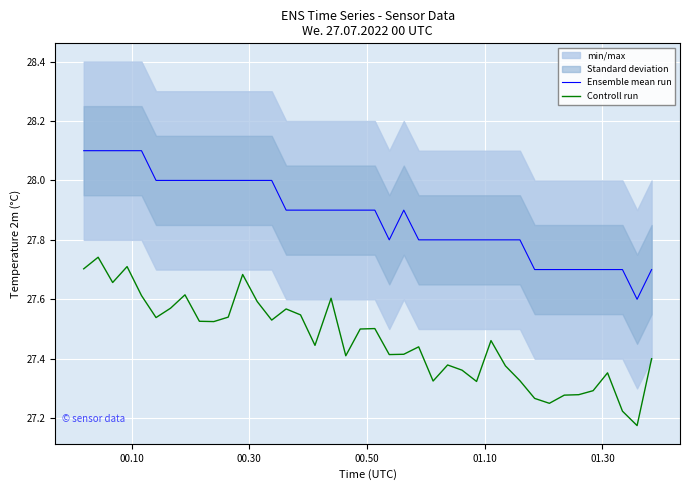

True or false: Ensemble mean run and Controll run intersect in this chart.

False